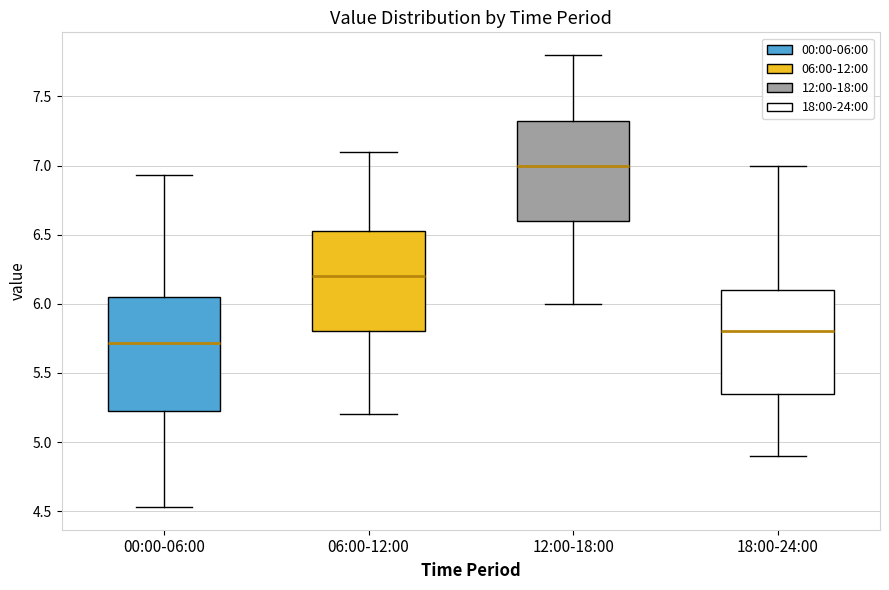

Reading left to right, read every box against the y-axis: the position of its median line, the range the box covers, and the ends of its whiskers. The values are not printed on the chart, so give them approximately, as read against the axis.

00:00-06:00: median 5.70, box 5.20 to 6.05, whiskers 4.55 to 6.95
06:00-12:00: median 6.20, box 5.80 to 6.55, whiskers 5.20 to 7.10
12:00-18:00: median 7.00, box 6.60 to 7.35, whiskers 6.00 to 7.80
18:00-24:00: median 5.80, box 5.35 to 6.10, whiskers 4.90 to 7.00